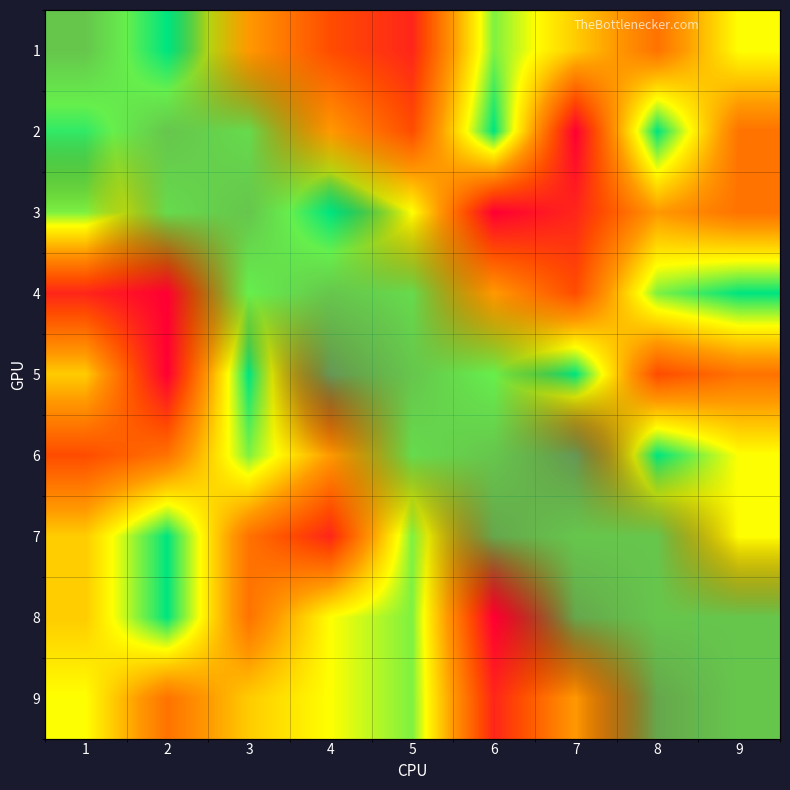

Between 7 and 8, which is larger?

7